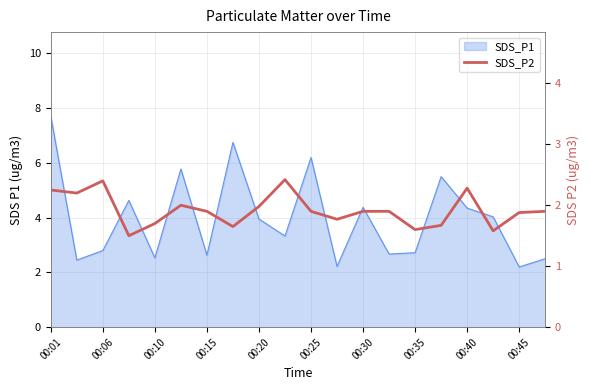

True or false: the data shows 2.9 at 13.

False